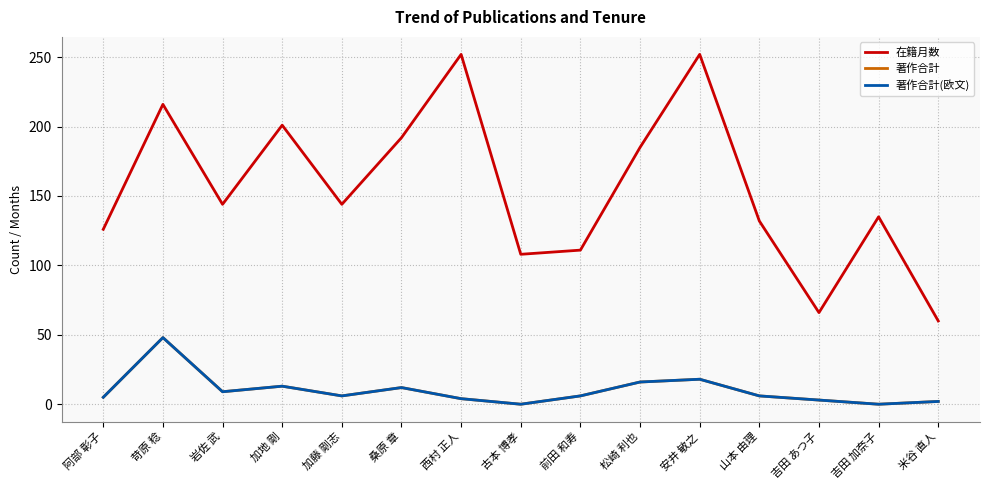

Reading right to left, transcribe all the data shown in this chart.

在籍月数: 60	135	66	132	252	185	111	108	252	192	144	201	144	216	126
著作合計: 2	0	3	6	18	16	6	0	4	12	6	13	9	48	5
著作合計(欧文): 2	0	3	6	18	16	6	0	4	12	6	13	9	48	5